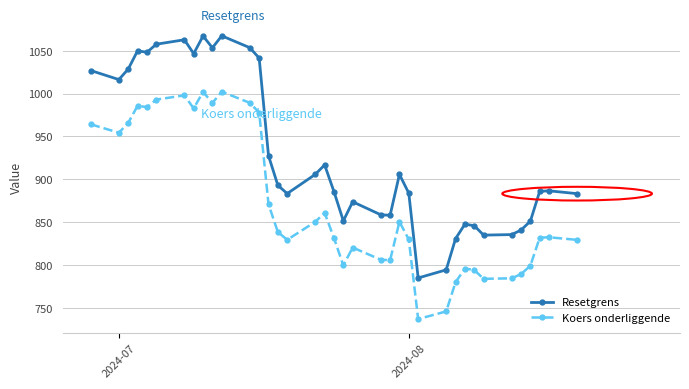

At how many categories does at least one series exceed 956?

13